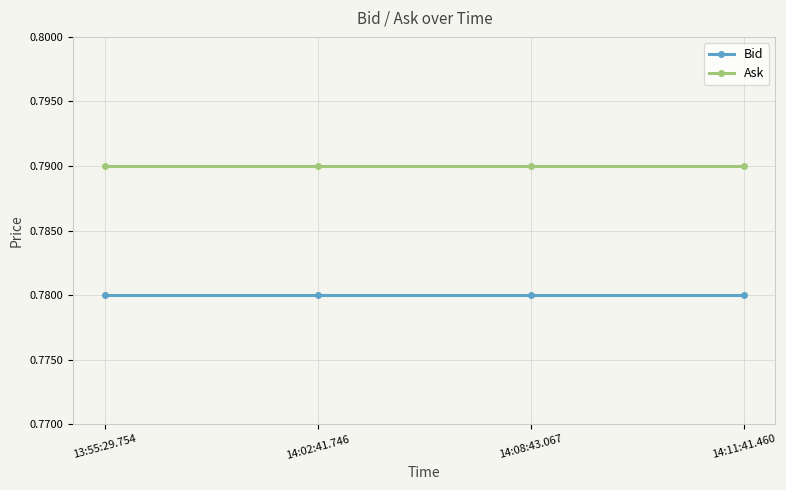

What is the sum of all Bid values?

3.1